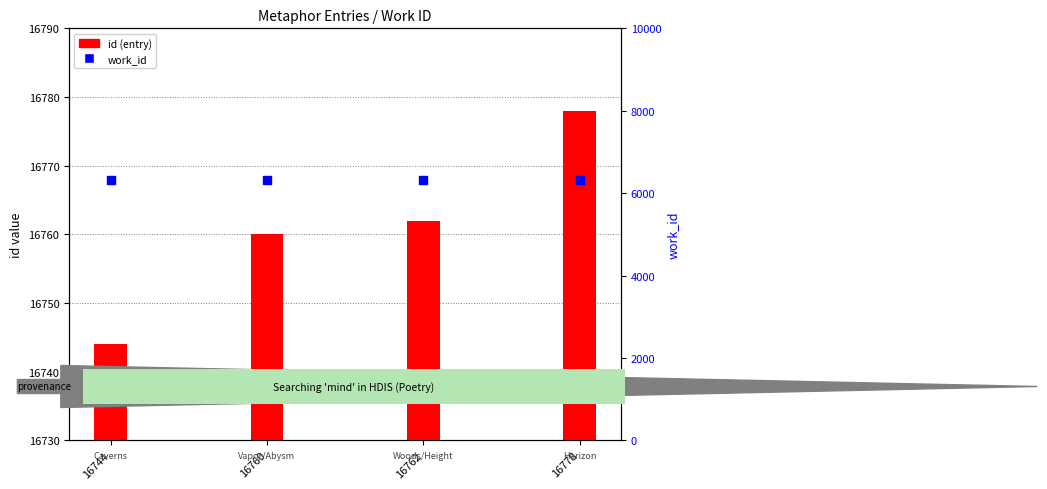

What are all the series names shown in the legend?

id (entry), work_id